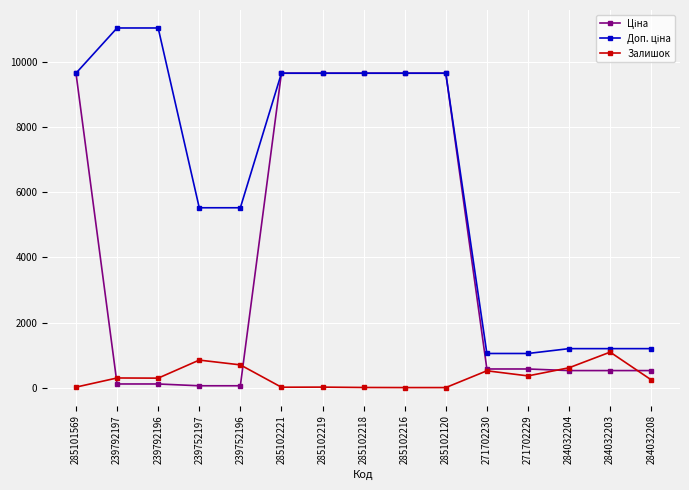

True or false: Залишок has more than 1 interior local peaks.

True